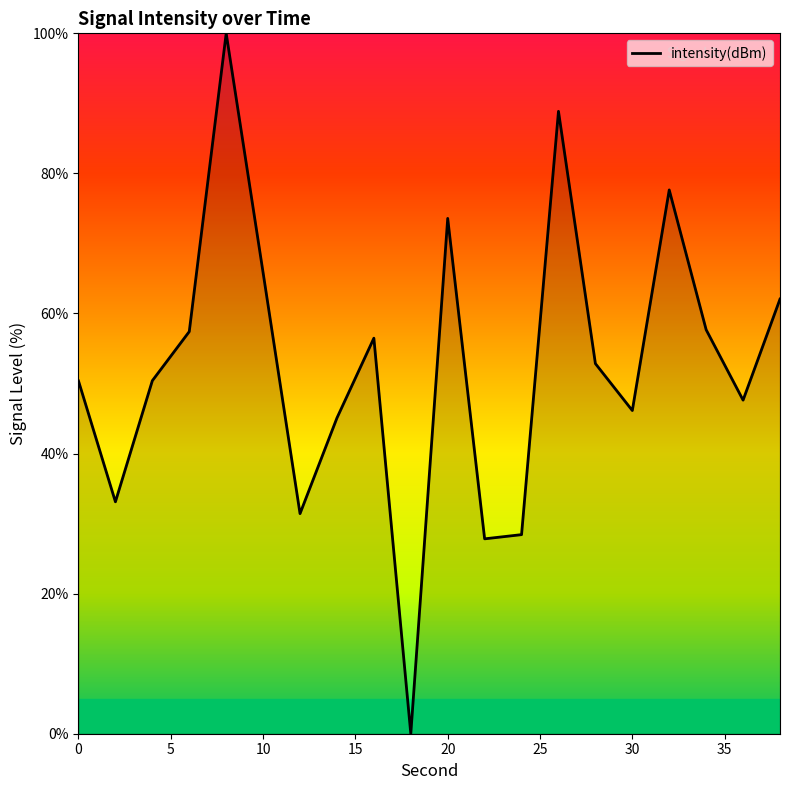

How many distinct data groups are displayed?

1